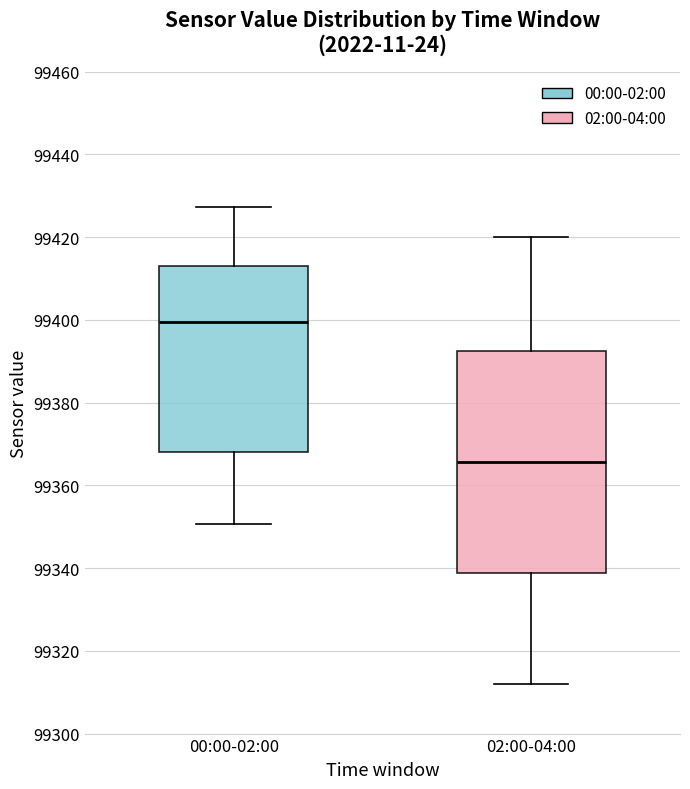

Reading left to right, read every box against the y-axis: the position of its median line, the range the box covers, and the ends of its whiskers. The values are not printed on the chart, so give them approximately, as read against the axis.

00:00-02:00: median 99400, box 99368 to 99412, whiskers 99350 to 99428
02:00-04:00: median 99366, box 99338 to 99392, whiskers 99312 to 99420